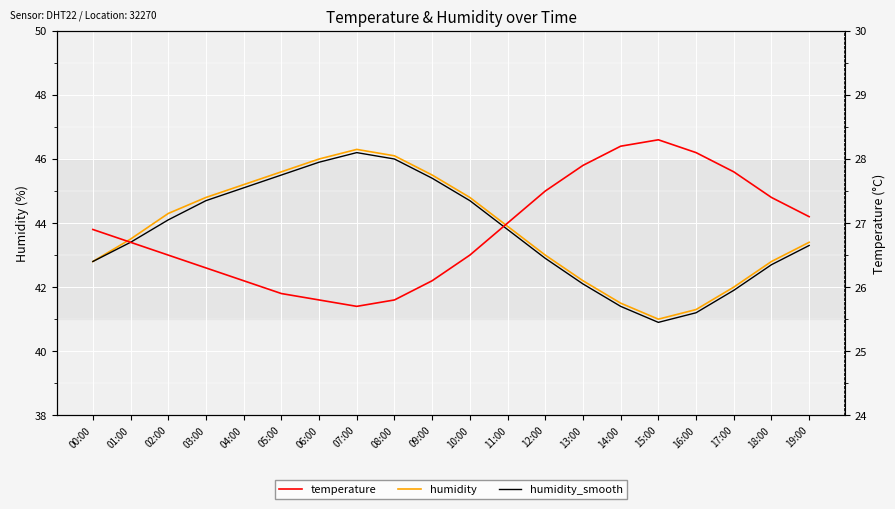

True or false: humidity and humidity_smooth intersect in this chart.

False